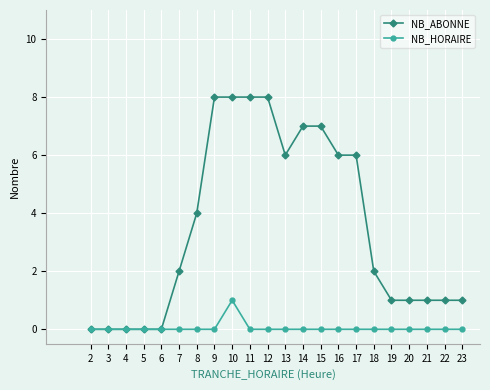

What is the maximum value shown in the chart?

8